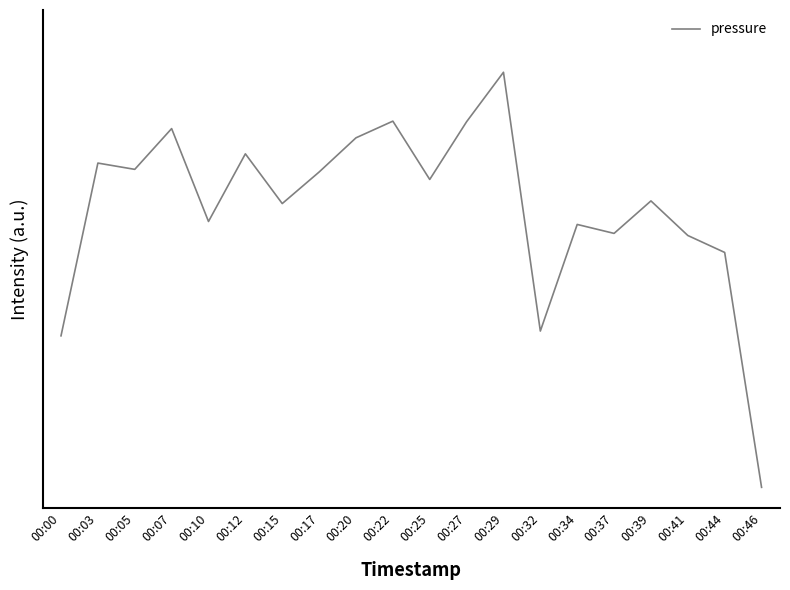

Reading left to right, what are all the values shown in this chart?

0.4	0.8	0.8	0.9	0.6	0.8	0.7	0.8	0.8	0.9	0.7	0.9	1.0	0.4	0.6	0.6	0.7	0.6	0.6	0.0